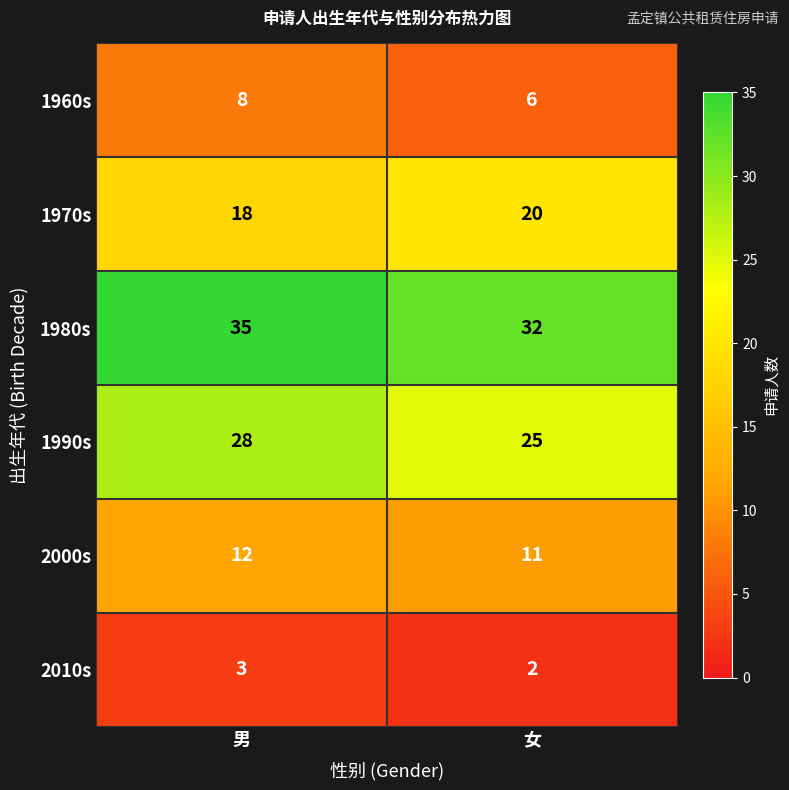

At 男, list the series in order from largest to smallest.

1980s, 1990s, 1970s, 2000s, 1960s, 2010s